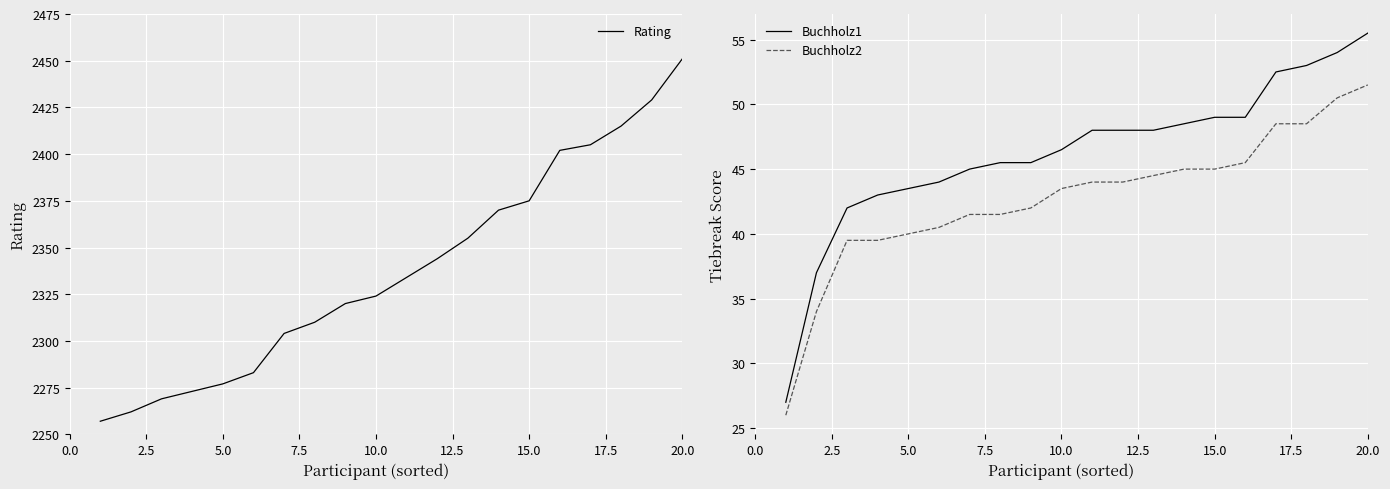

True or false: Buchholz2 and Buchholz1 intersect in this chart.

False